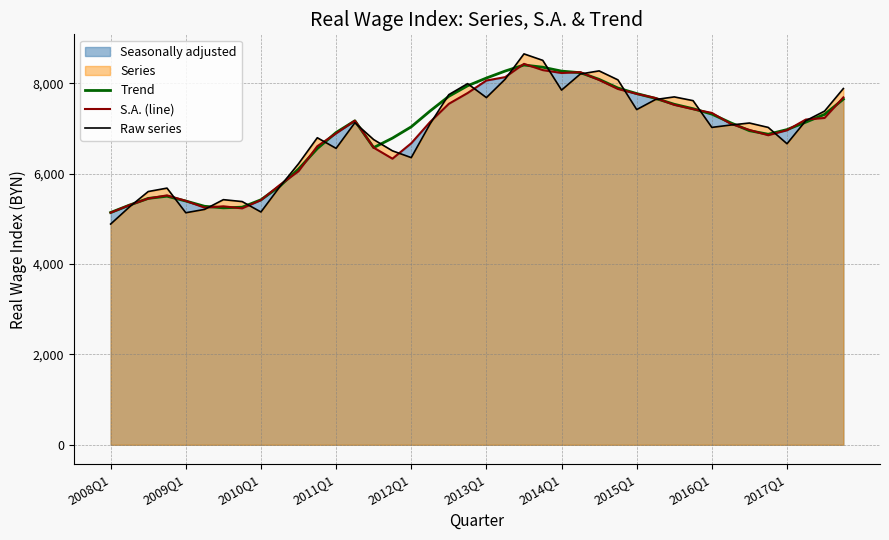

True or false: S.A. (line) has more than 2 points higher than both neighbors.

True